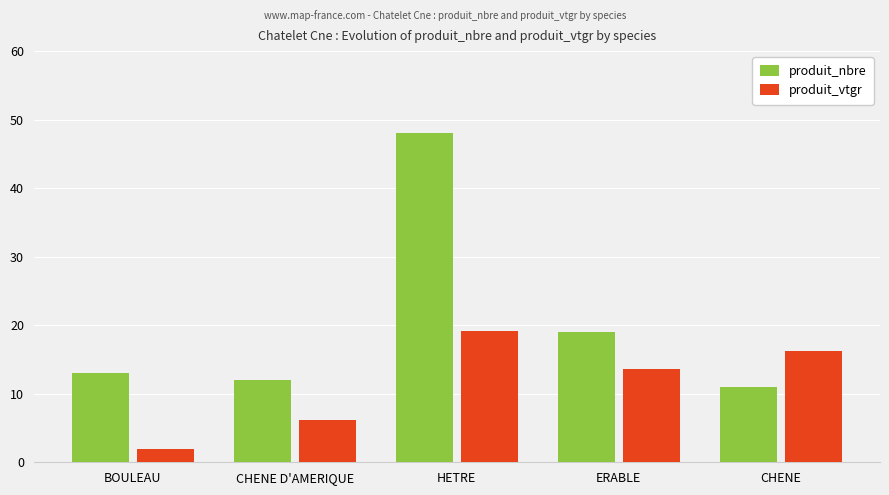

How many data points in produit_nbre are less than 13?

2